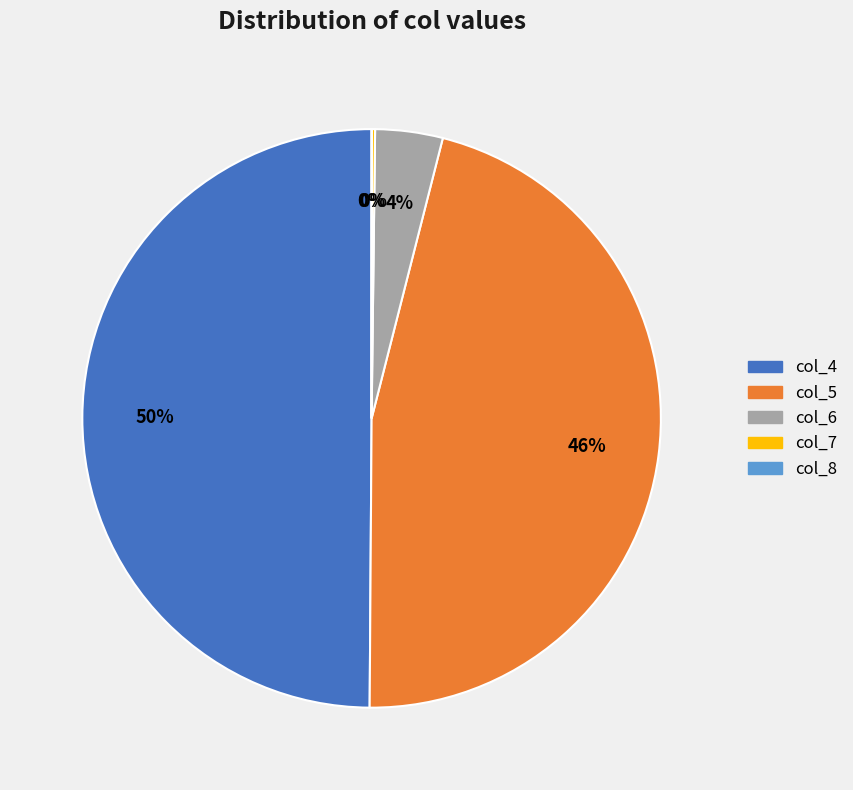

Which category has the biggest portion of the pie?

col_4